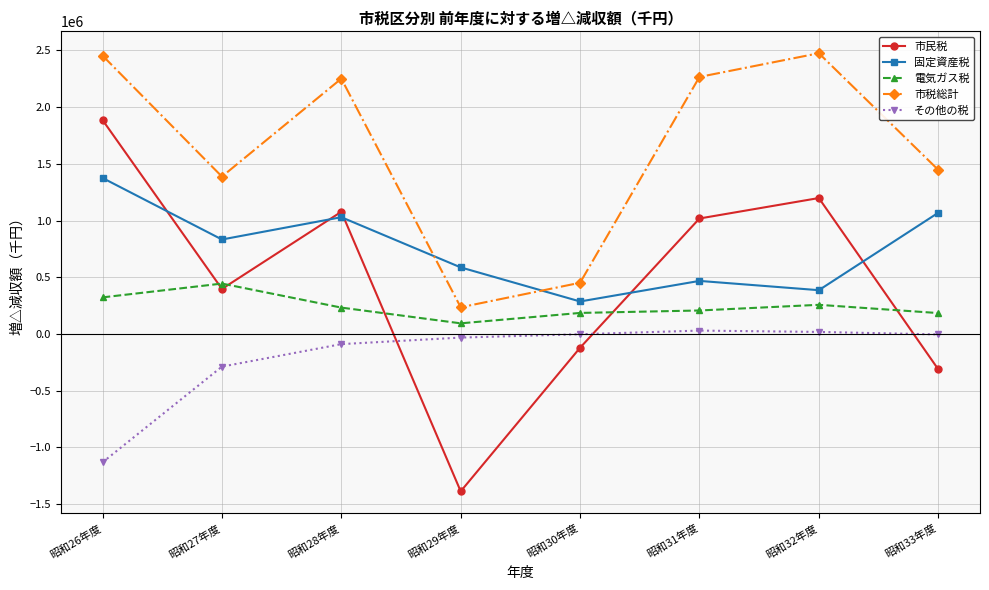

Is it true that 市民税 equals 1198979 at 昭和32年度?

True